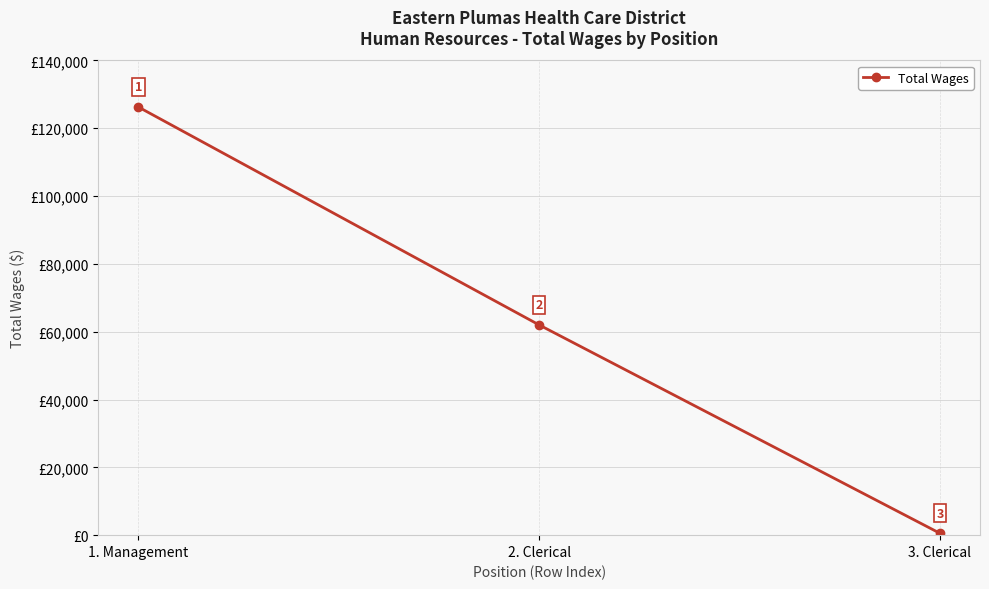

How many lines are shown in the chart?

1